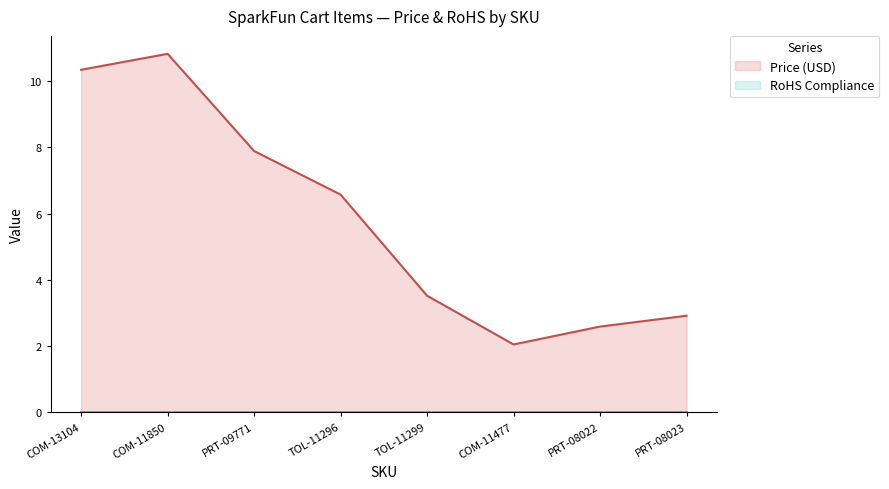

At which category is the sum across all series the highest?

COM-11850